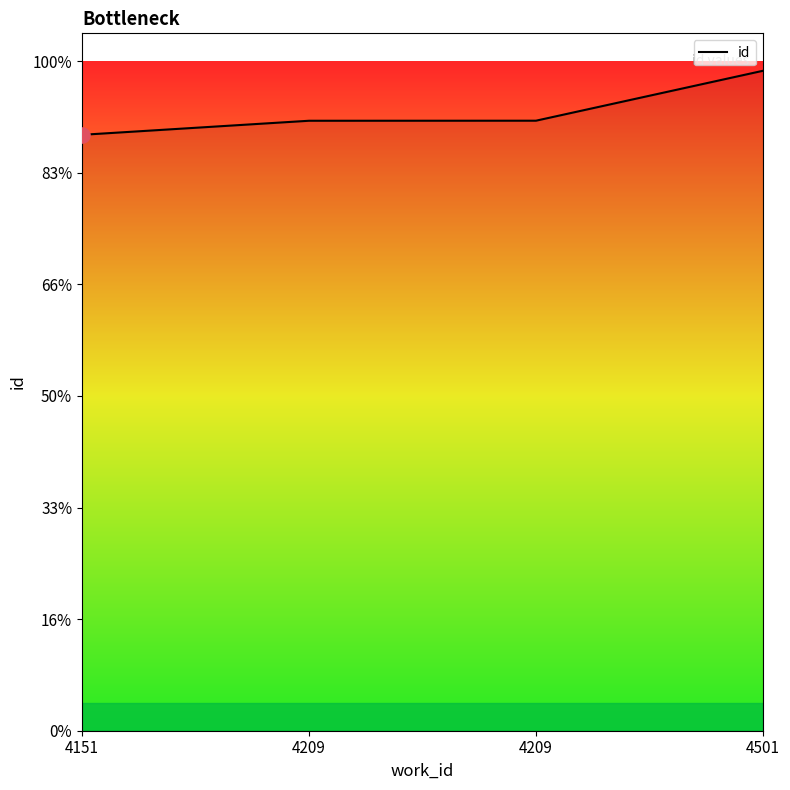

What is the change in value from 4209 to 4501?

+895